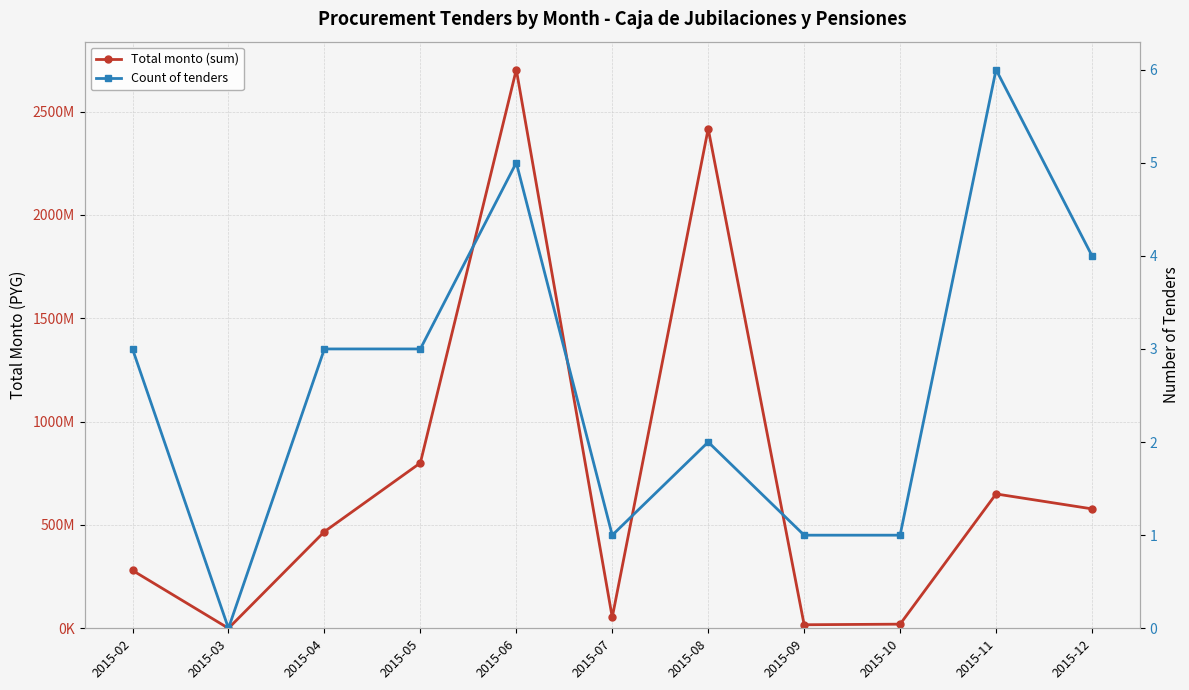

Rank the series by their maximum value, from highest to lowest.

Total monto (sum), Count of tenders